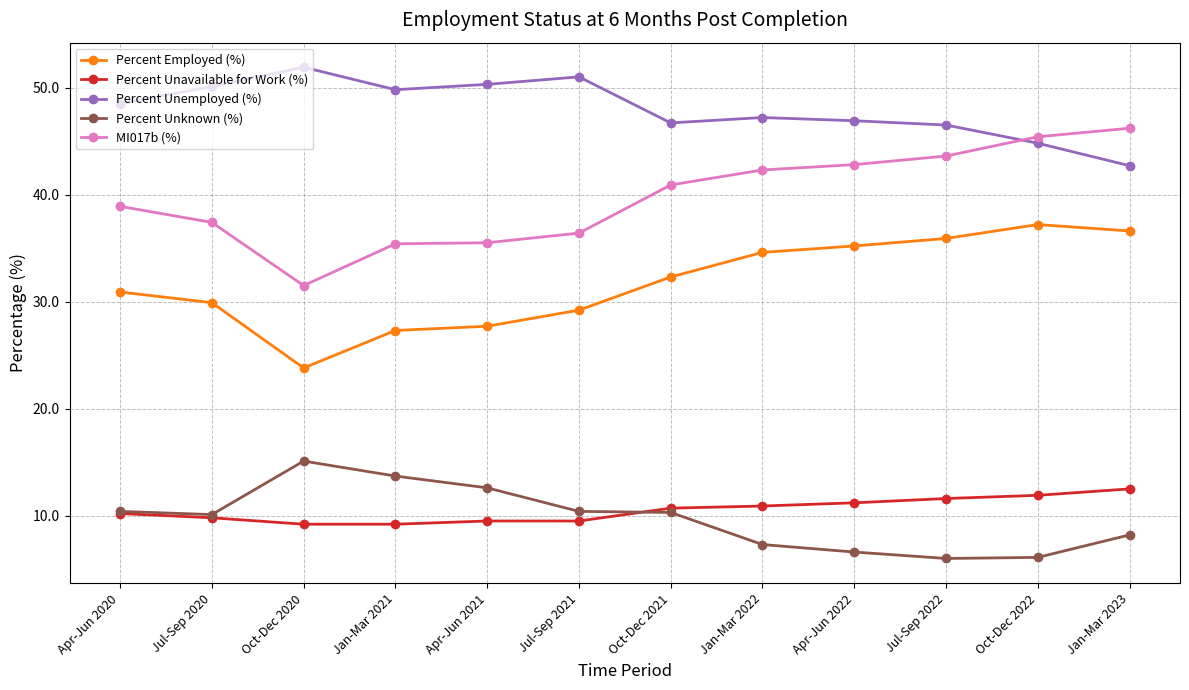

Between Jul-Sep 2020 and Oct-Dec 2020, which series saw the biggest shift?

Percent Employed (%)